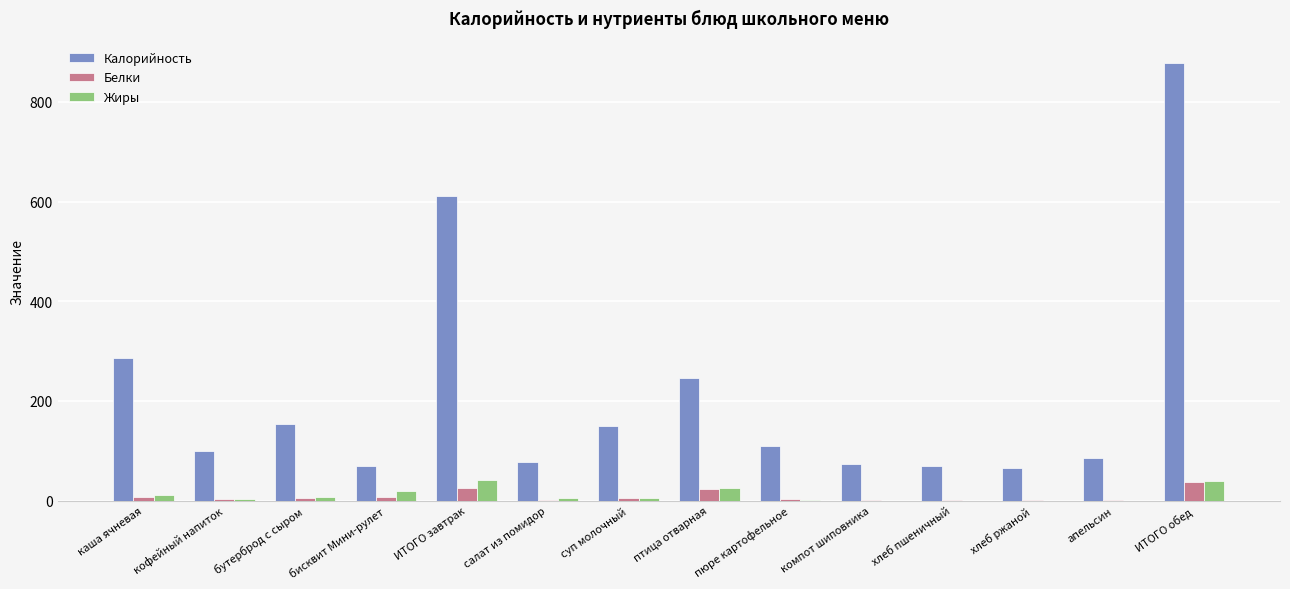

Which label corresponds to the largest value in the chart?

ИТОГО обед